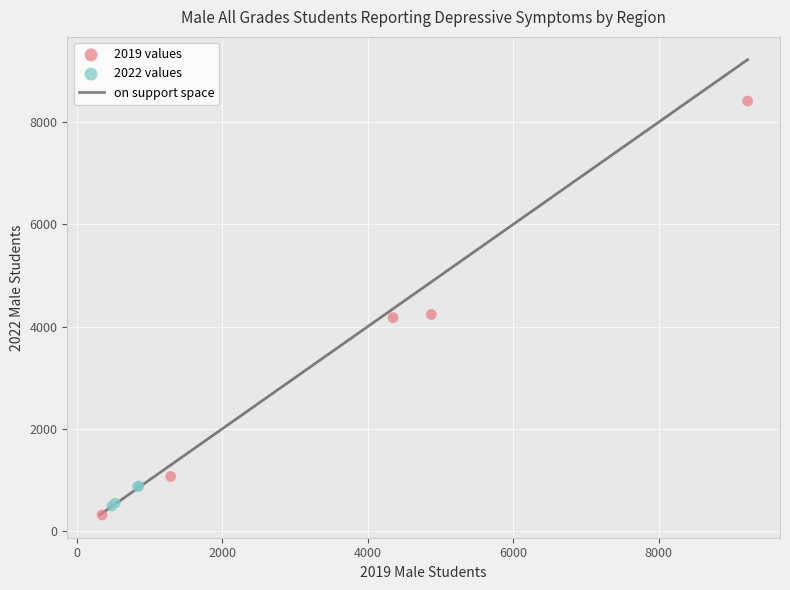

Which series has the widest spread of Y values?

2019 values